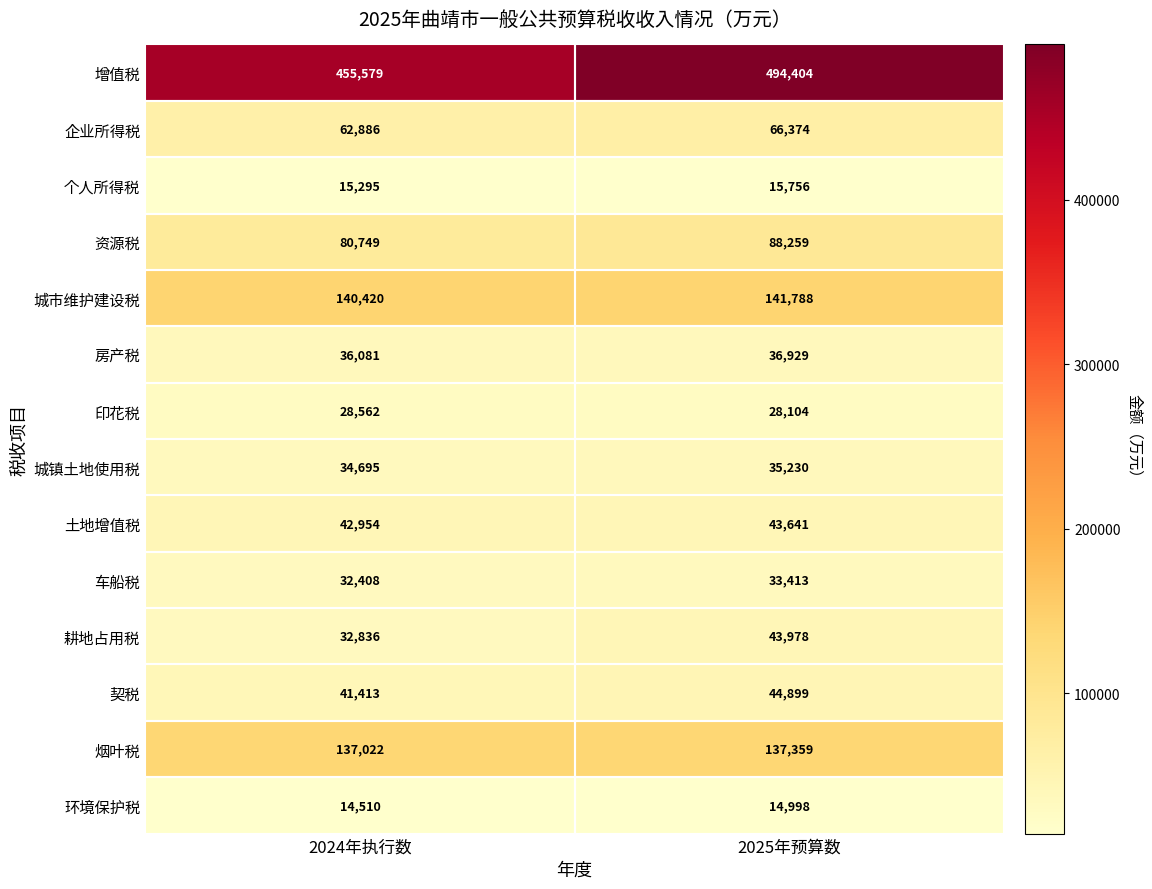

Rank the series at 2025年预算数 from lowest to highest value.

环境保护税, 个人所得税, 印花税, 车船税, 城镇土地使用税, 房产税, 土地增值税, 耕地占用税, 契税, 企业所得税, 资源税, 烟叶税, 城市维护建设税, 增值税